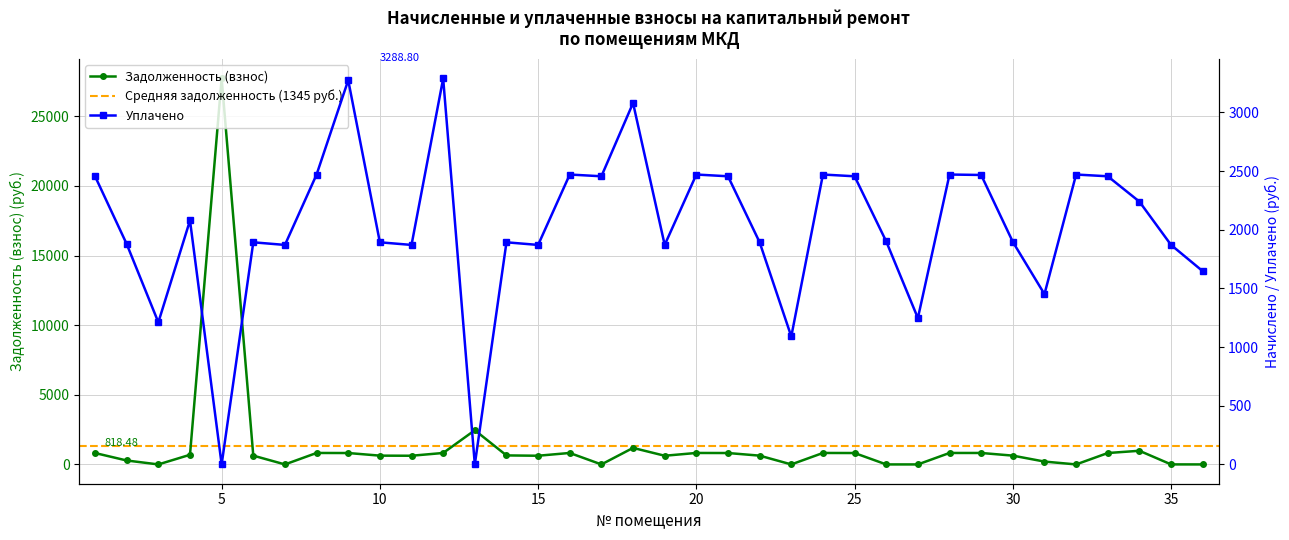

True or false: задолженность (взнос) has more than 0 interior local peaks.

True